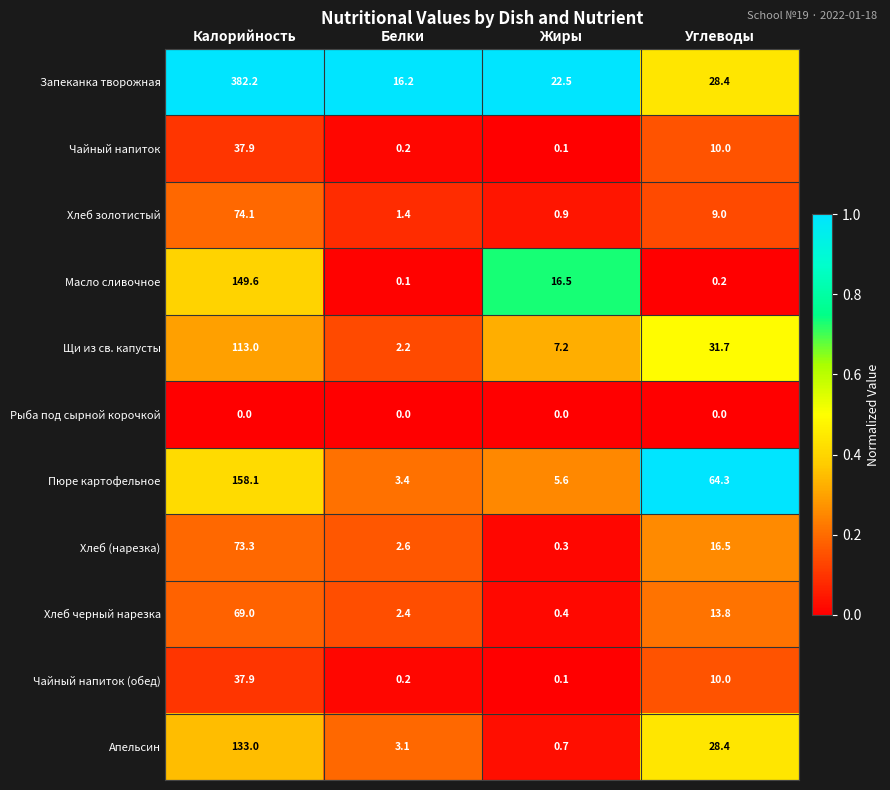

Which series changed the most between Белки and Жиры?

Масло сливочное